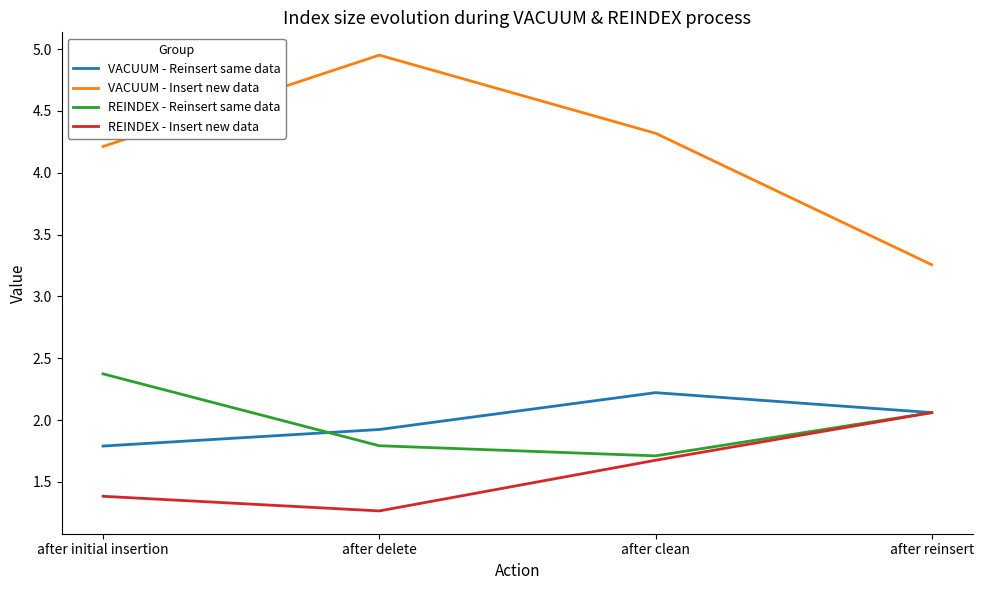

Rank the categories by REINDEX - Insert new data value from lowest to highest.

after delete, after initial insertion, after clean, after reinsert